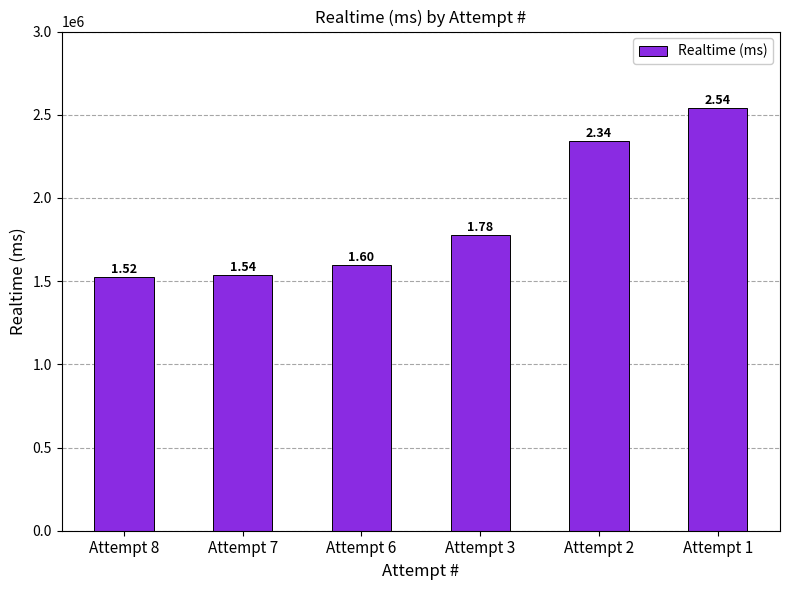

At which category does the chart reach its peak across all series?

Attempt 1